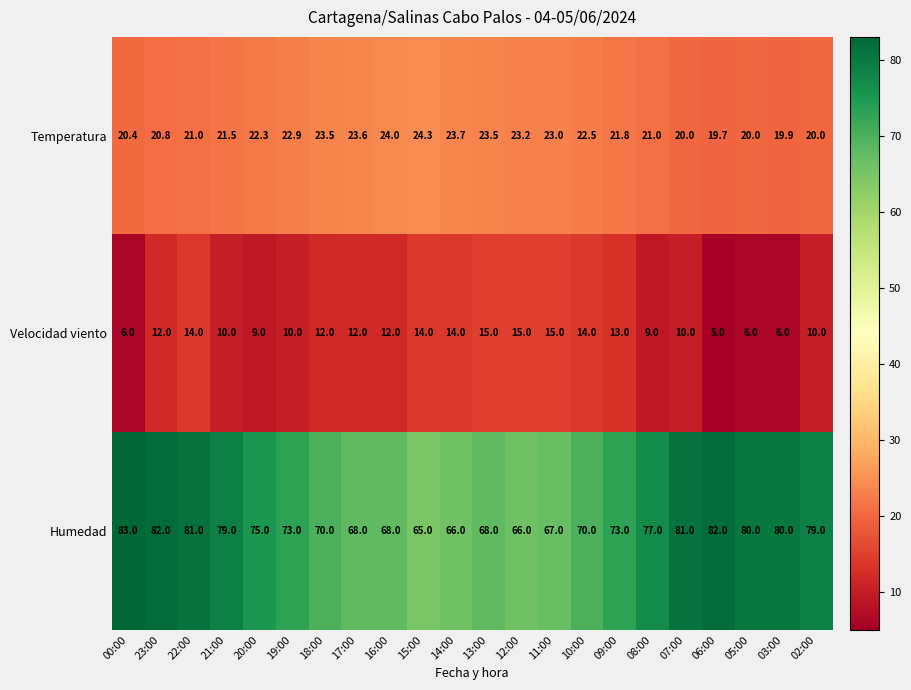

True or false: Velocidad viento has a value of 14.0 at 22:00.

True